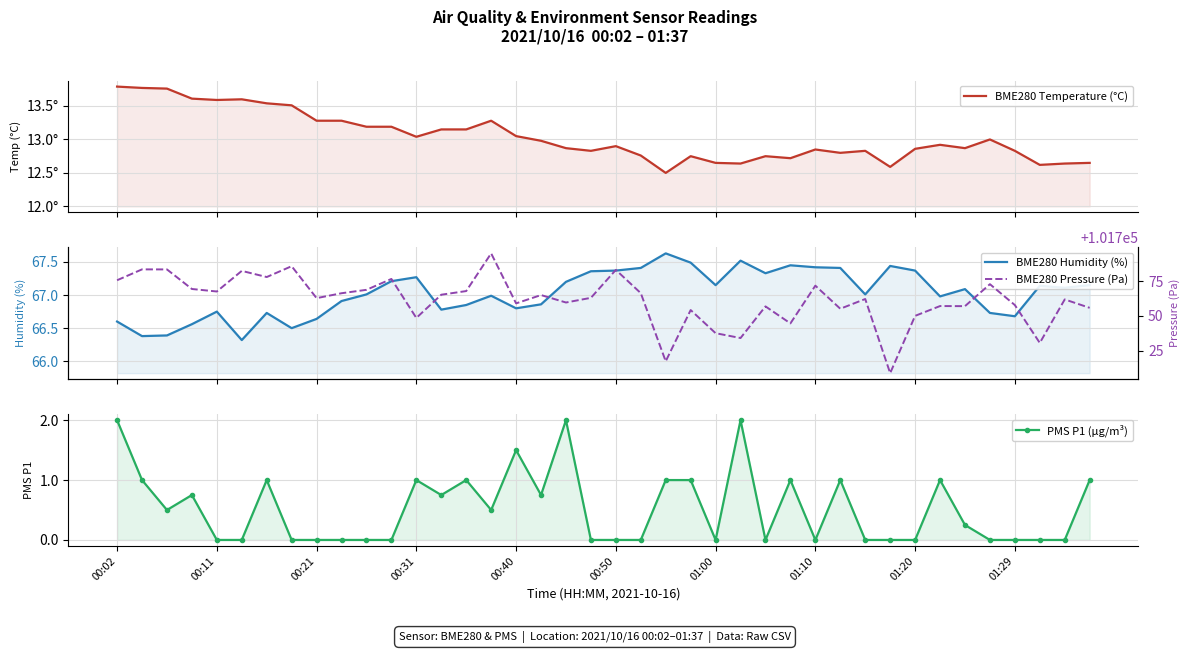

True or false: PMS P1 (µg/m³) and BME280 Humidity (%) intersect in this chart.

False